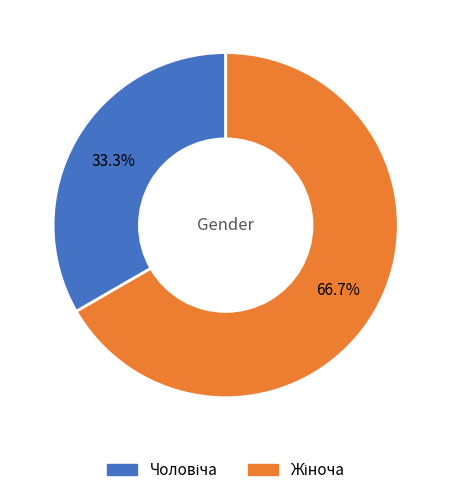

Does any single category account for the majority?

Yes